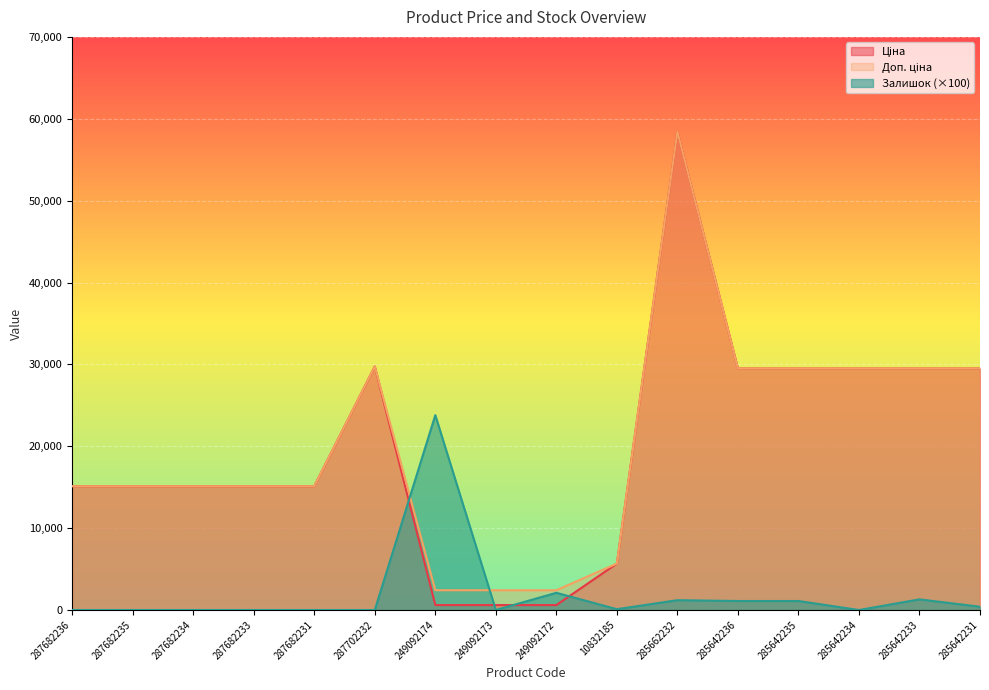

How many interior local peaks does the Ціна series have?

2